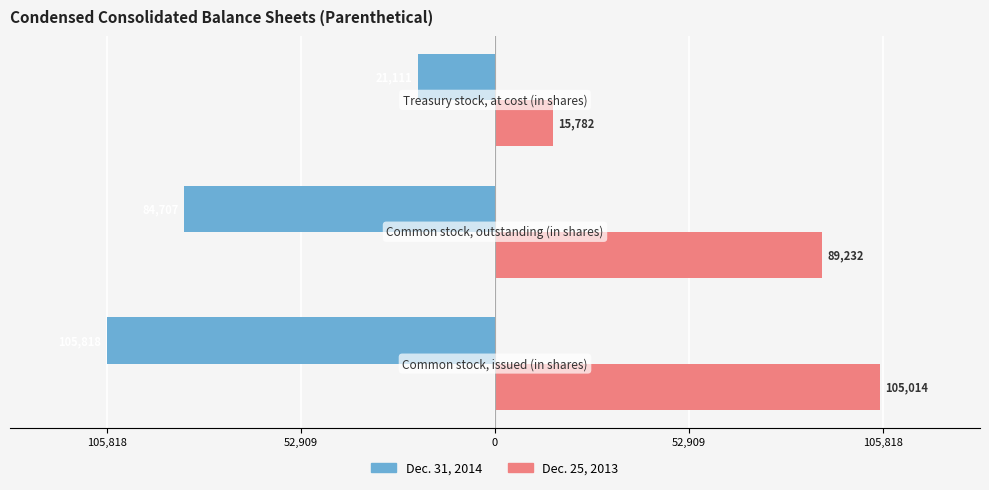

What position from the right is 52,909?

2